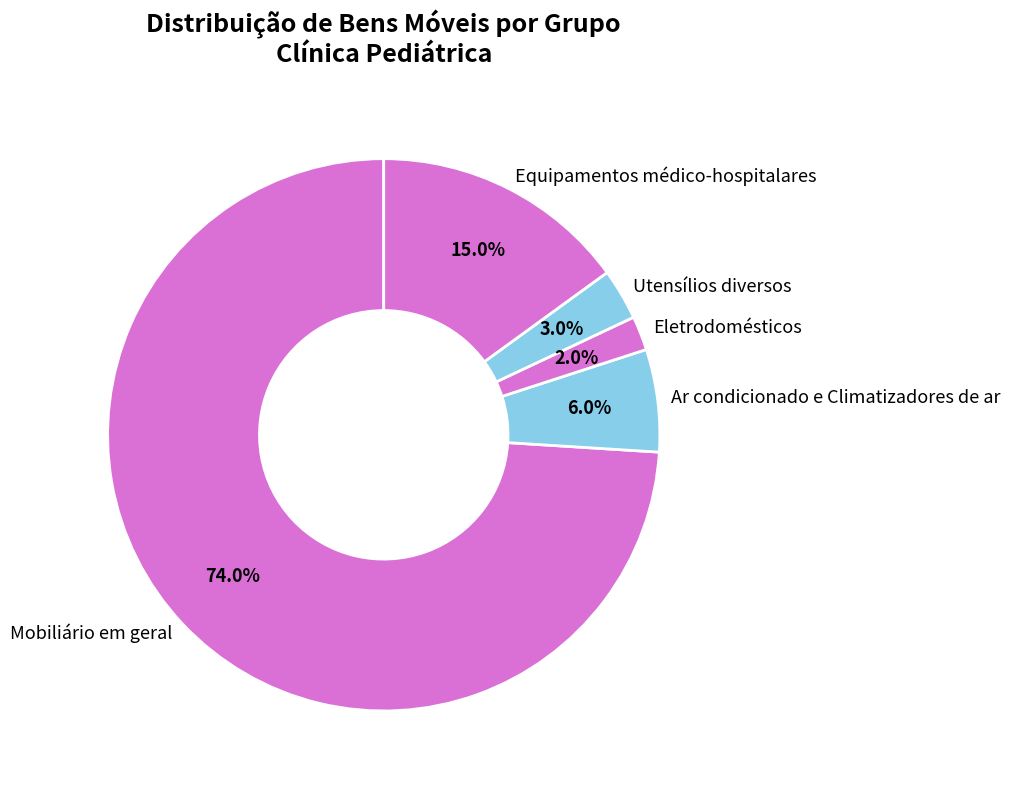

Rank the categories by value from lowest to highest.

Eletrodomésticos, Utensílios diversos, Ar condicionado e Climatizadores de ar, Equipamentos médico-hospitalares, Mobiliário em geral